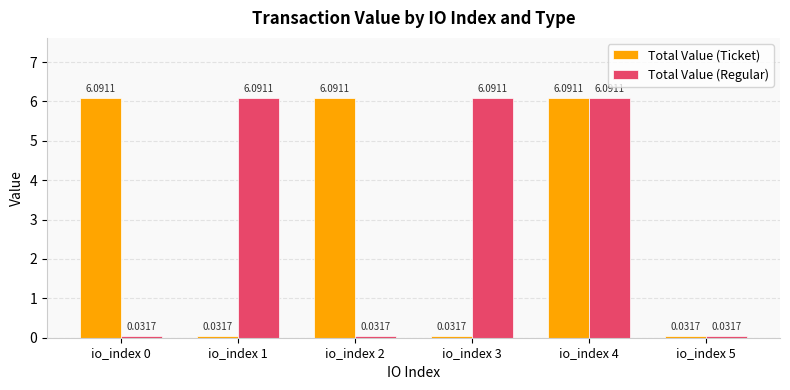

How many bars are there in each group?

2